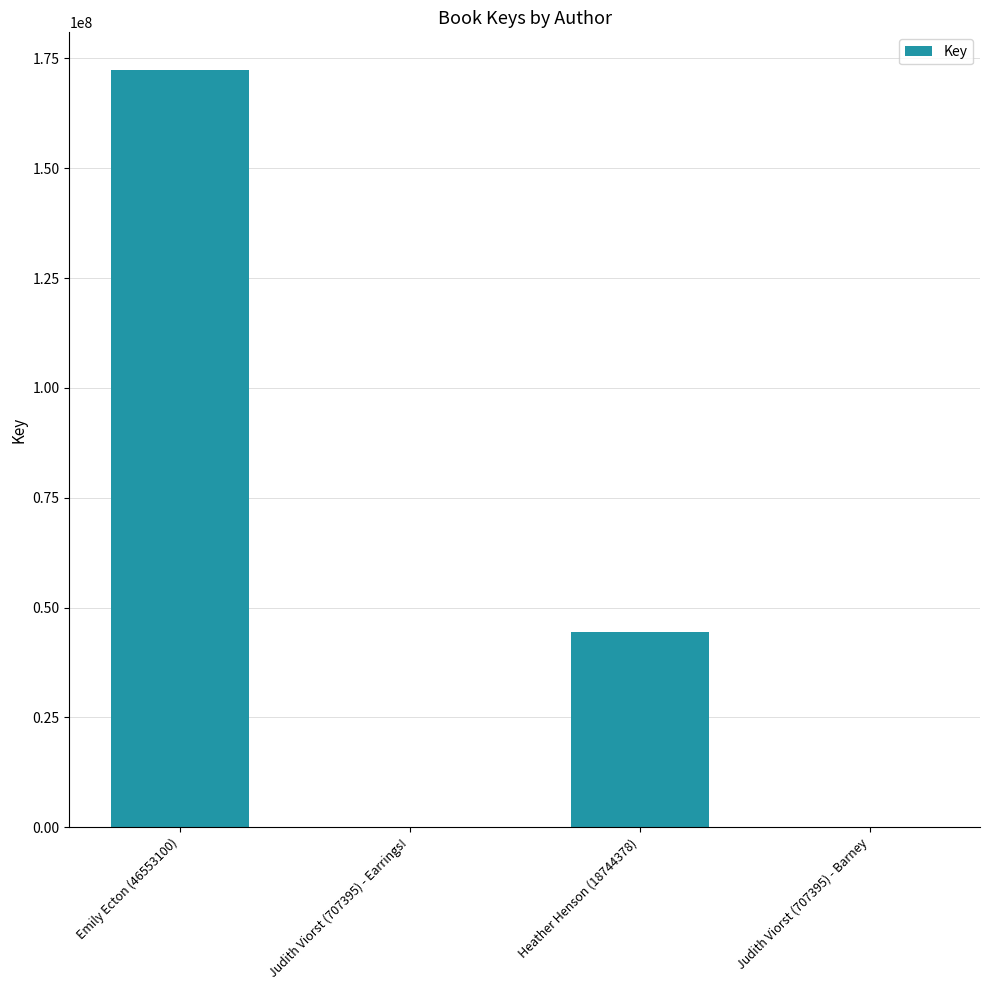

What is the change in value from Emily Ecton (46553100) to Judith Viorst (707395) - Earrings!?

-172317367